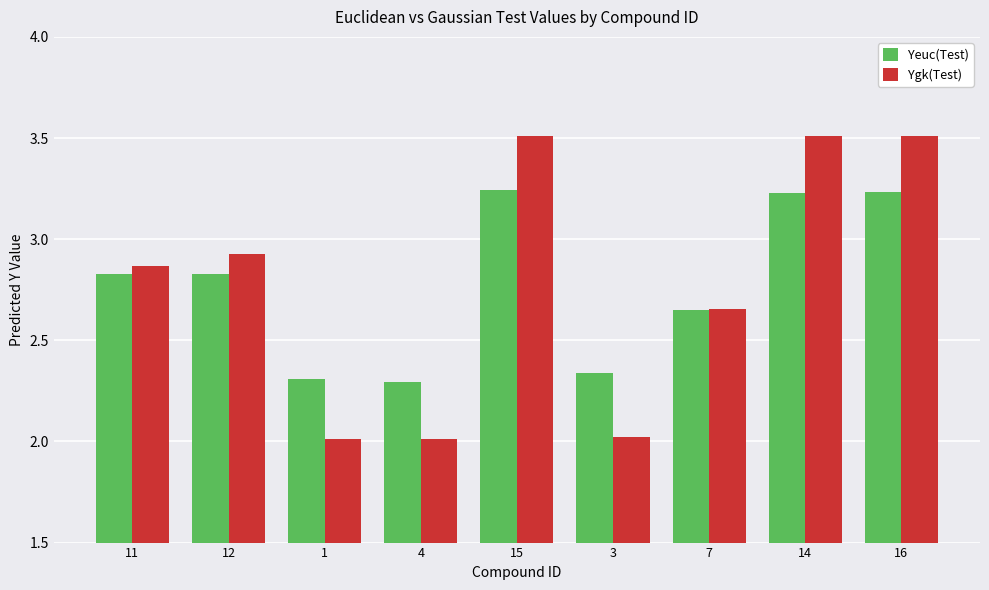

What is the smallest value displayed?

2.0